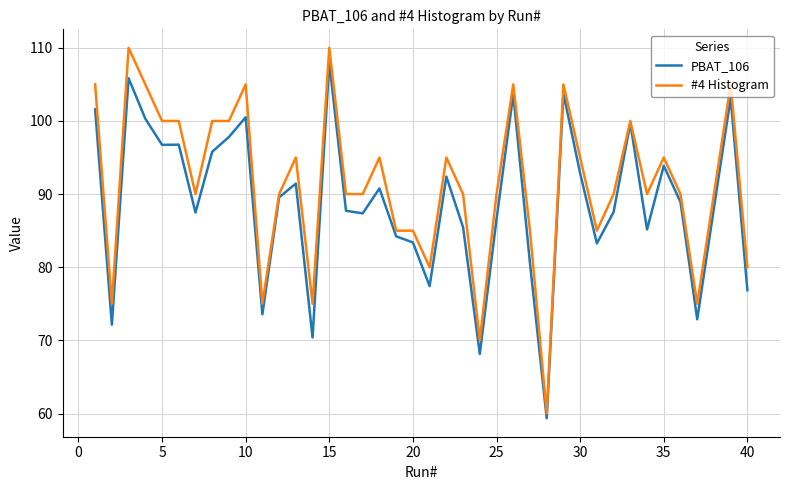

List the series in order of their peak value, highest first.

#4 Histogram, PBAT_106